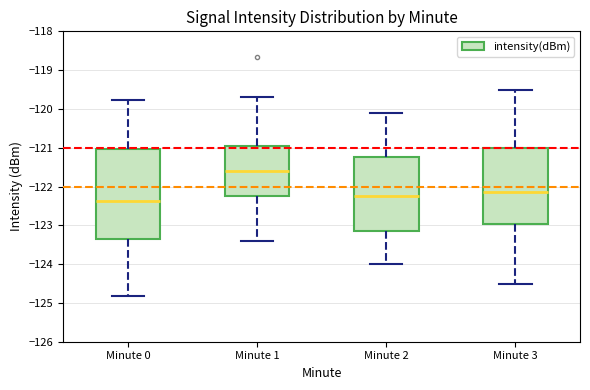

Reading left to right, transcribe this box plot: for each box, give where its median line is, the range the box spans, and where its two whiskers end, as read against the y-axis. The values are not printed on the chart, so give them approximately, as read against the axis.

Minute 0: median -122.4, box -123.3 to -121.0, whiskers -124.8 to -119.8
Minute 1: median -121.6, box -122.2 to -120.9, whiskers -123.4 to -119.7
Minute 2: median -122.2, box -123.1 to -121.2, whiskers -124.0 to -120.1
Minute 3: median -122.1, box -123.0 to -121.0, whiskers -124.5 to -119.5